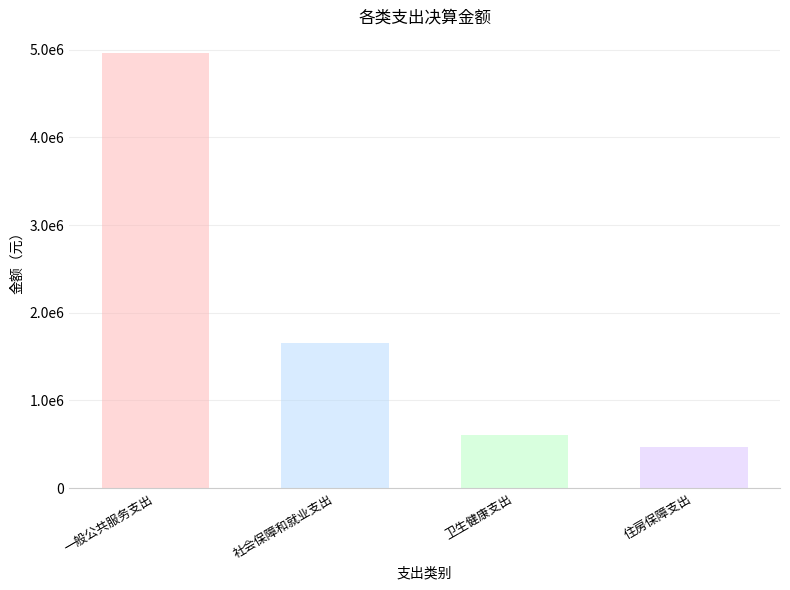

True or false: 一般公共服务支出 has a value of -2840825.0 at 卫生健康支出.

False